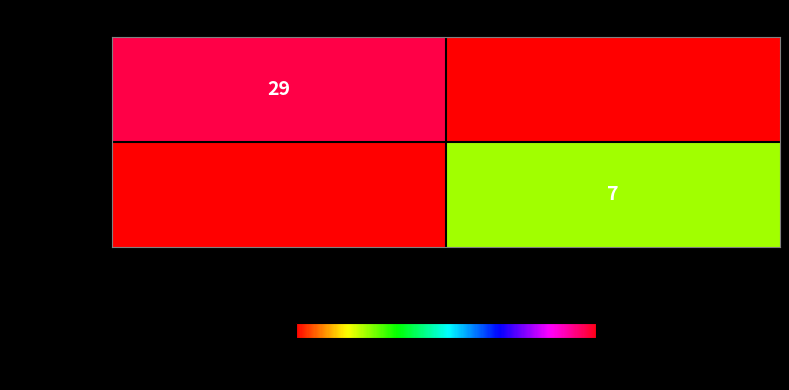

The value of daae1939...eb at -1 is 48. True or false?

False